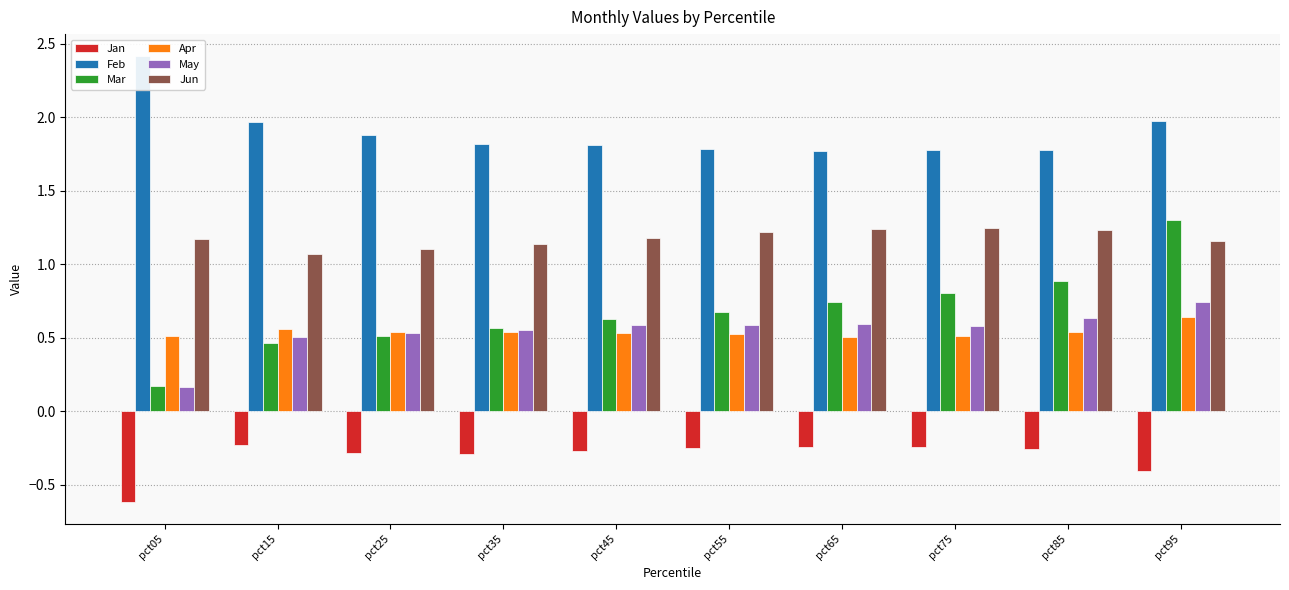

The value of Jan at pct05 is -0.6. True or false?

True